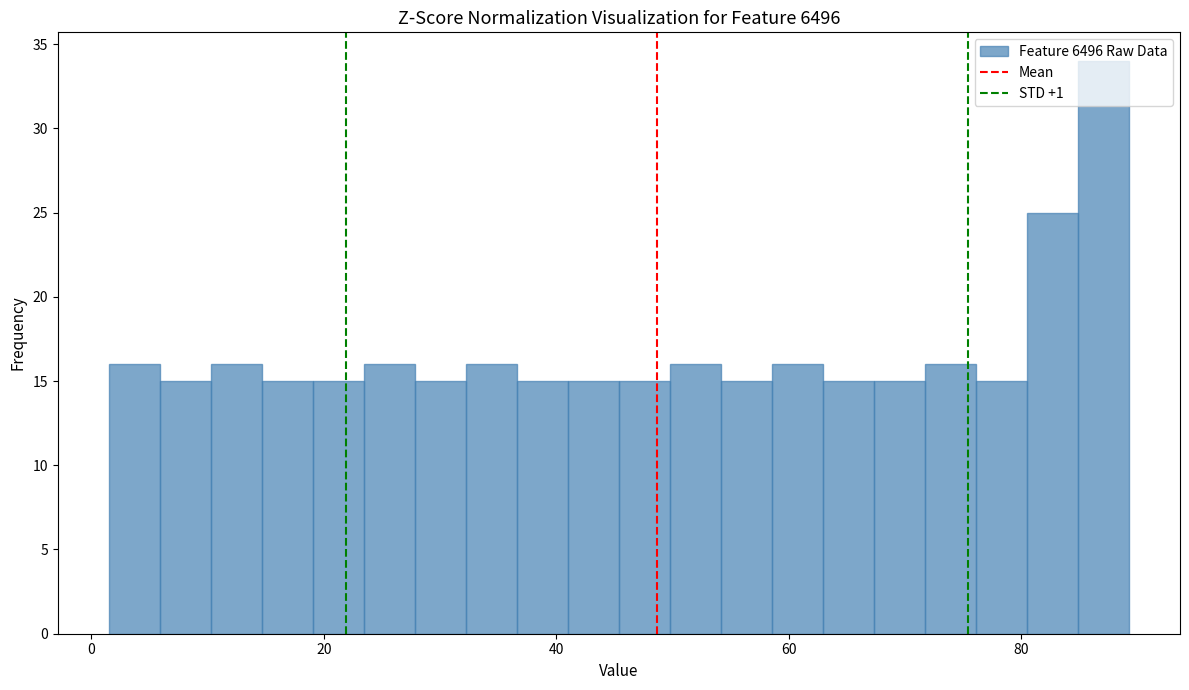

Read against the x-axis, roughly where is the centre of the tallest bar?

88